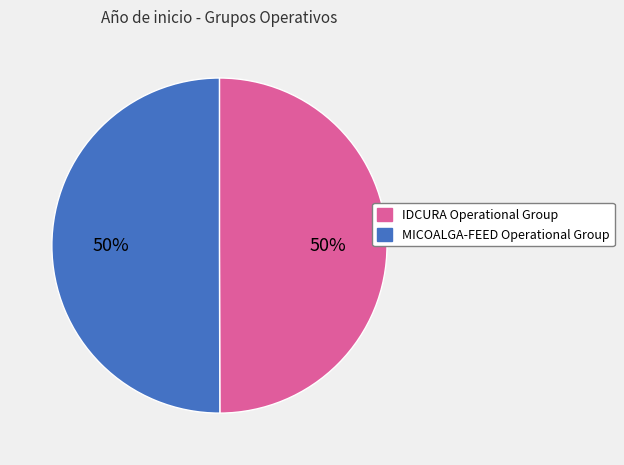

To the nearest percent, what is the combined percentage of IDCURA Operational Group and MICOALGA-FEED Operational Group?

100%